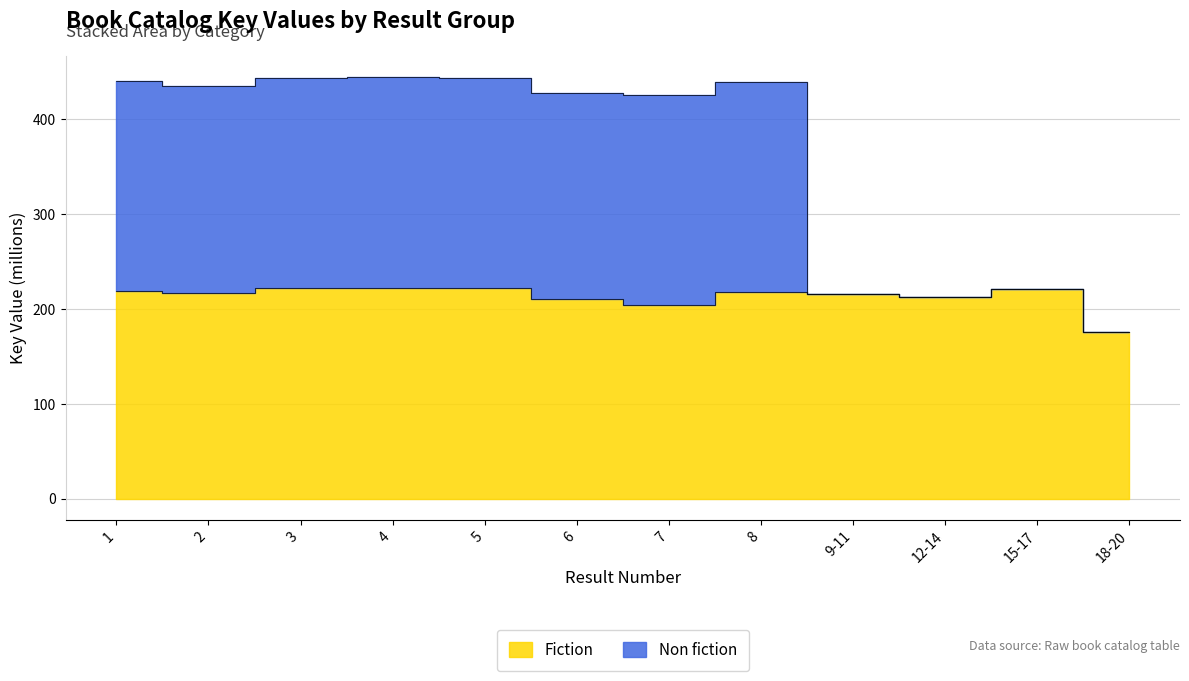

How many categories are shown in the chart?

12